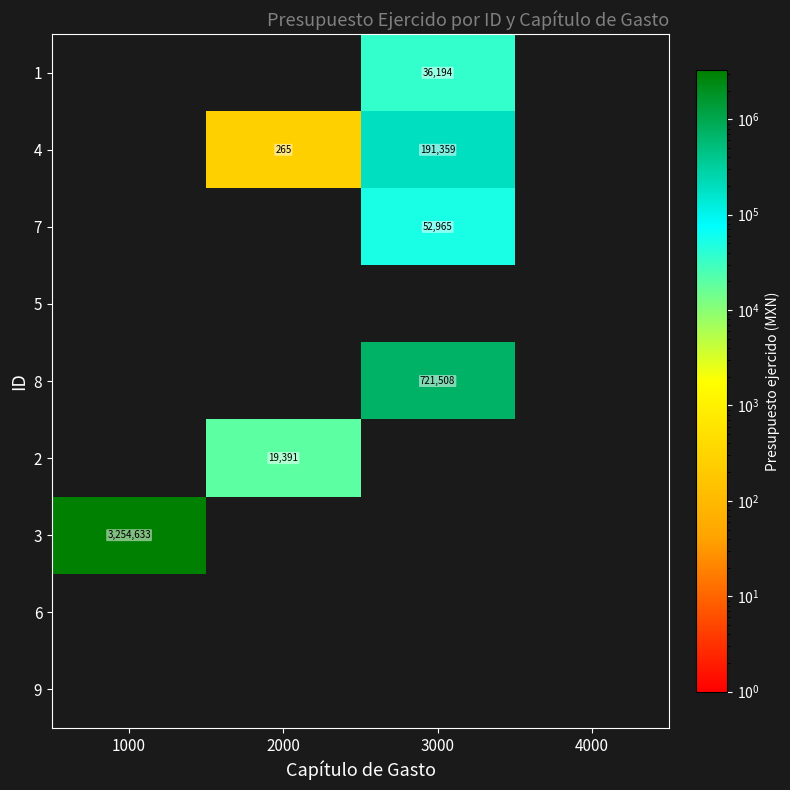

True or false: 2 has a value of 19391 at 2000.

True